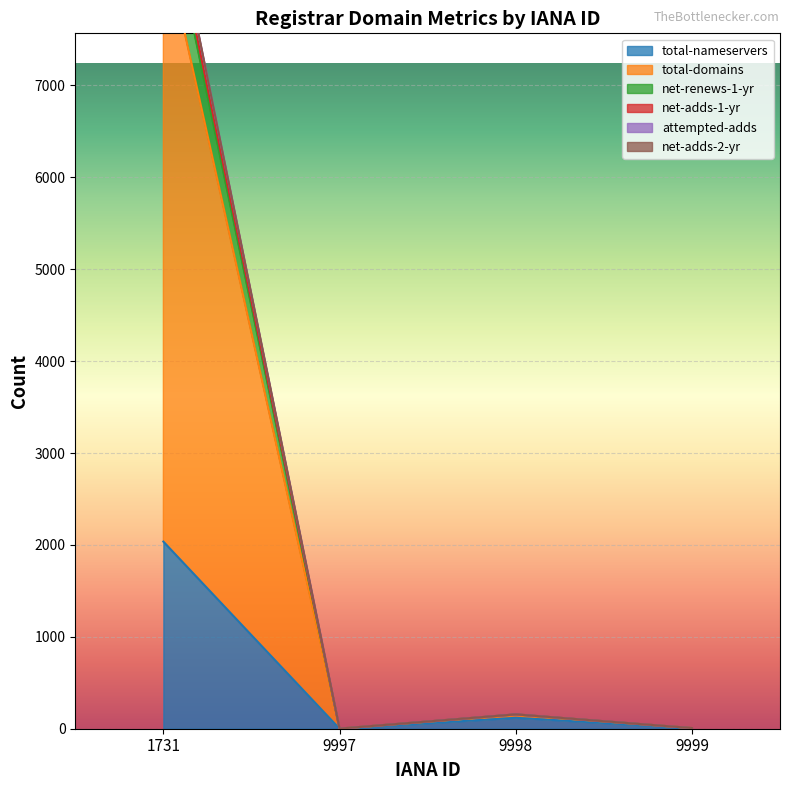

List the labels in order of net-renews-1-yr value, smallest first.

9997, 9999, 9998, 1731